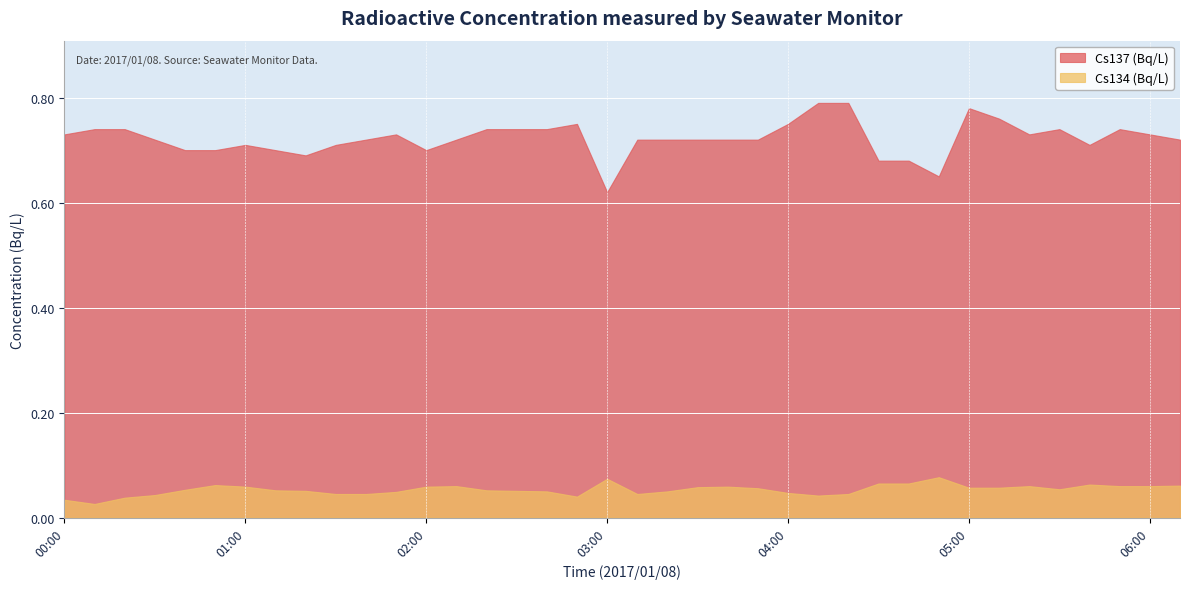

Read the Cs137 (Bq/L) value at 01:40.

0.7